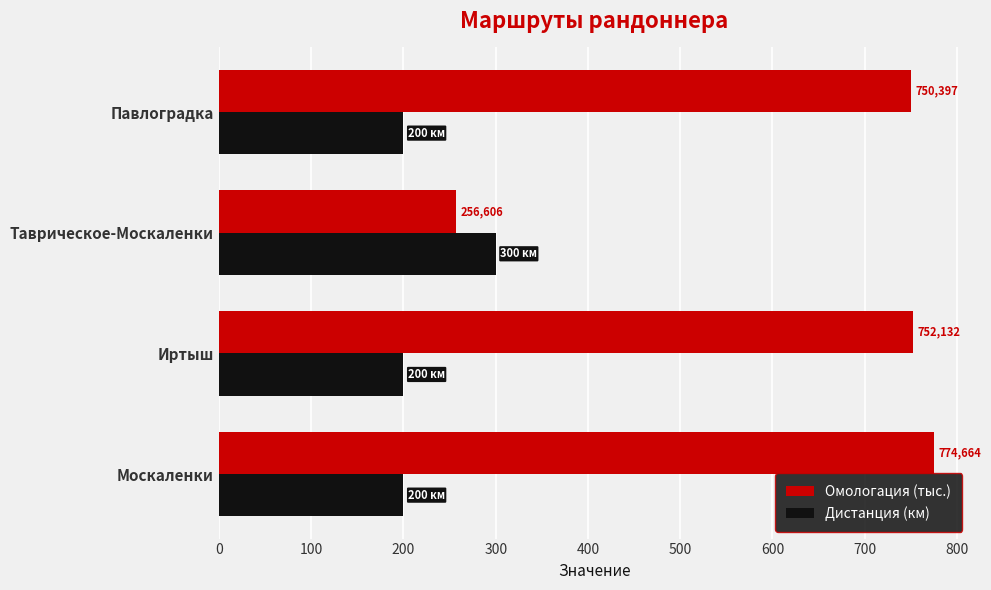

Reading left to right, extract all data points from this chart.

Омологация (тыс.): 774.7	752.1	256.6	750.4
Дистанция (км): 200.0	200.0	300.0	200.0